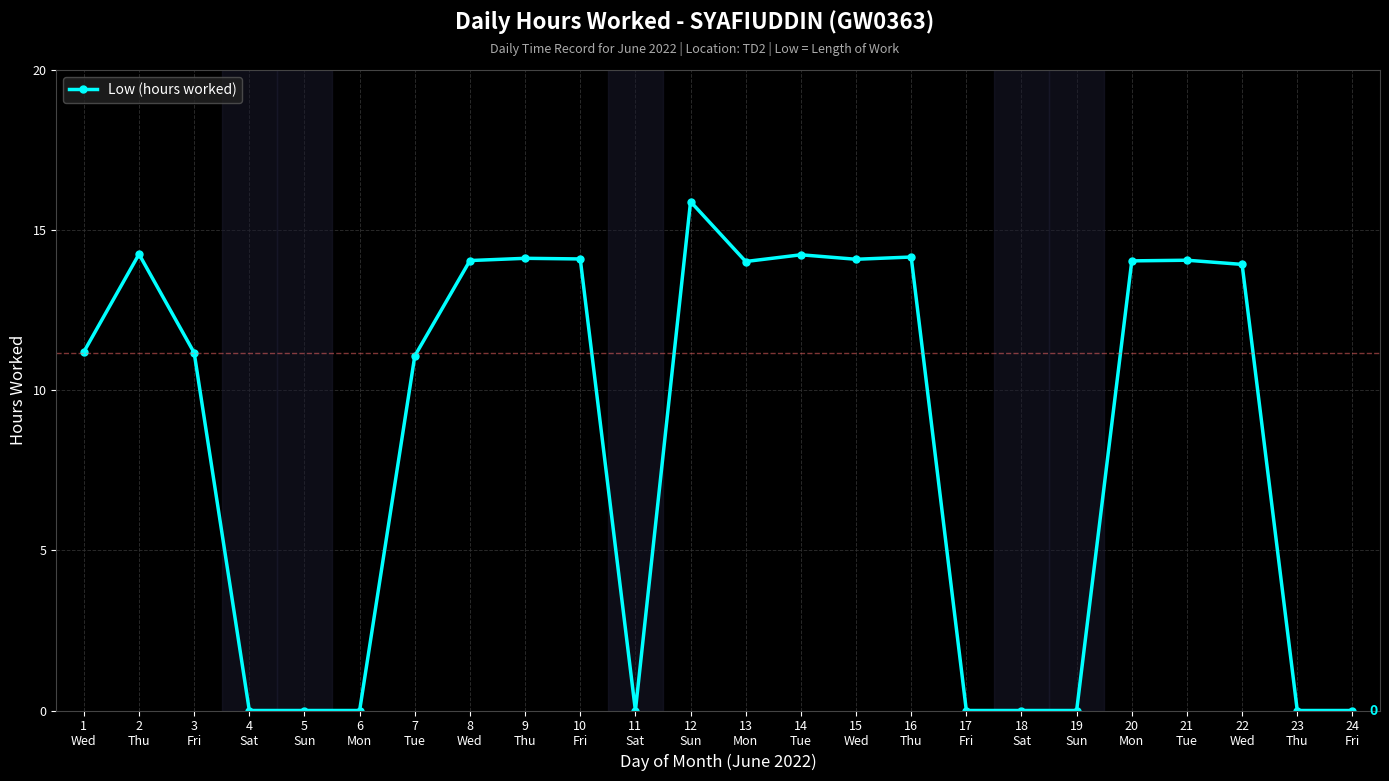

What is the difference between the maximum and minimum values?

15.9